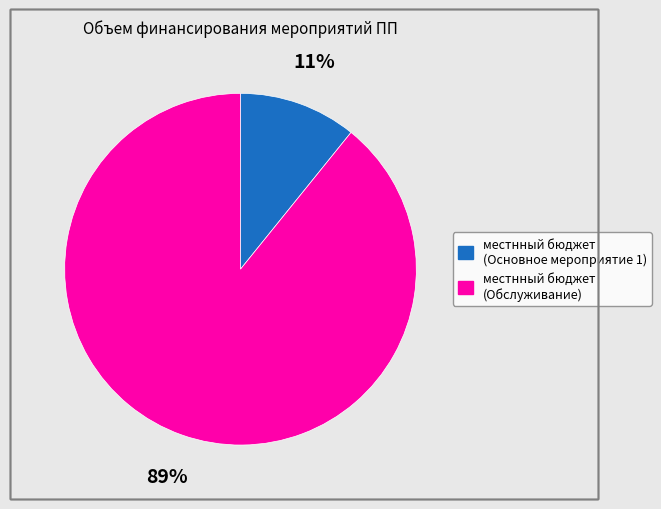

Between местнный бюджет (Обслуживание) and местнный бюджет (Основное мероприятие 1), which is larger?

местнный бюджет (Обслуживание)